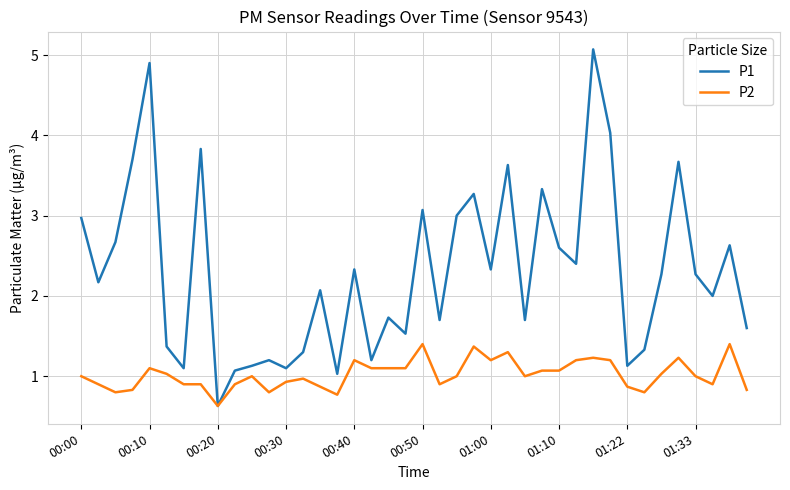

Which series has the widest spread of values?

P1